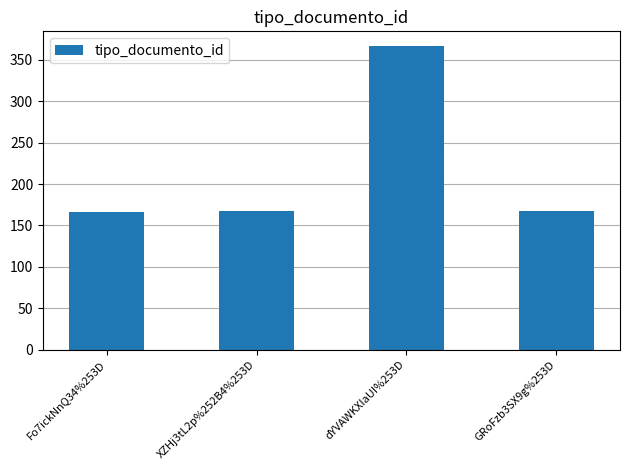

What is the average value?

217